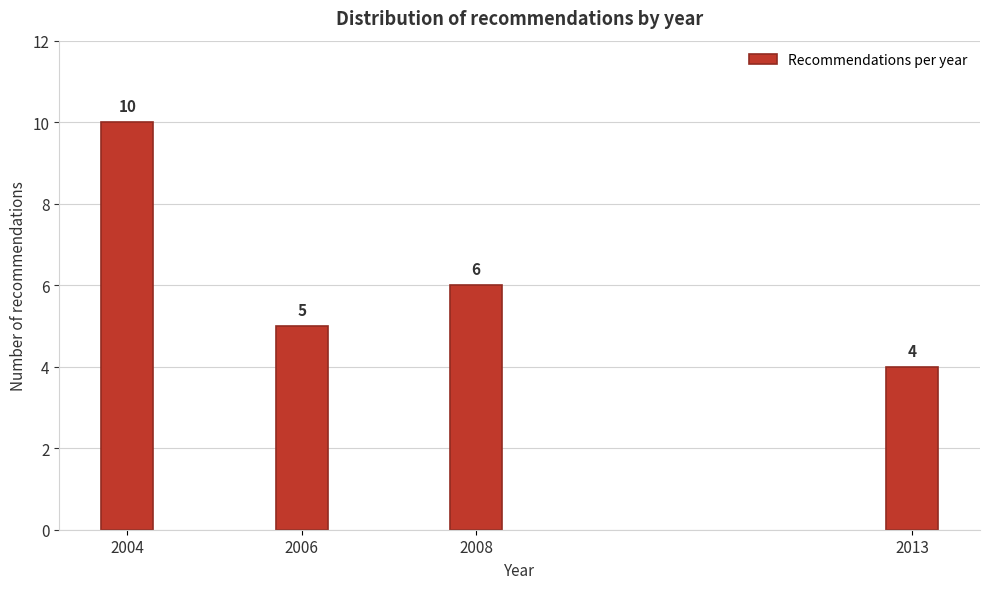

Reading left to right, transcribe all the data shown in this chart.

2004=10	2006=5	2008=6	2013=4